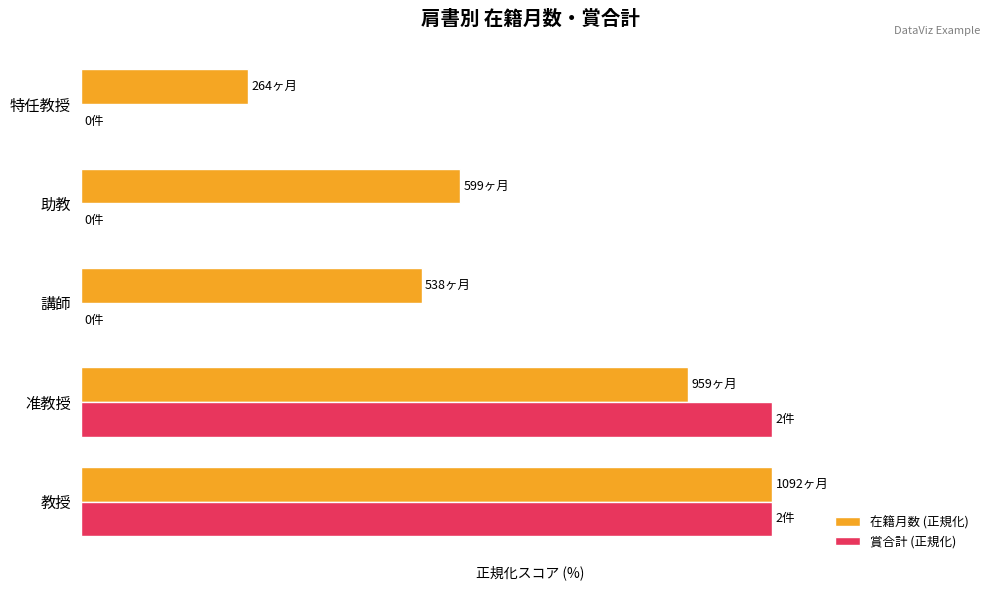

What is the difference between the maximum and second lowest values in the 賞合計 (正規化) series?

100.0